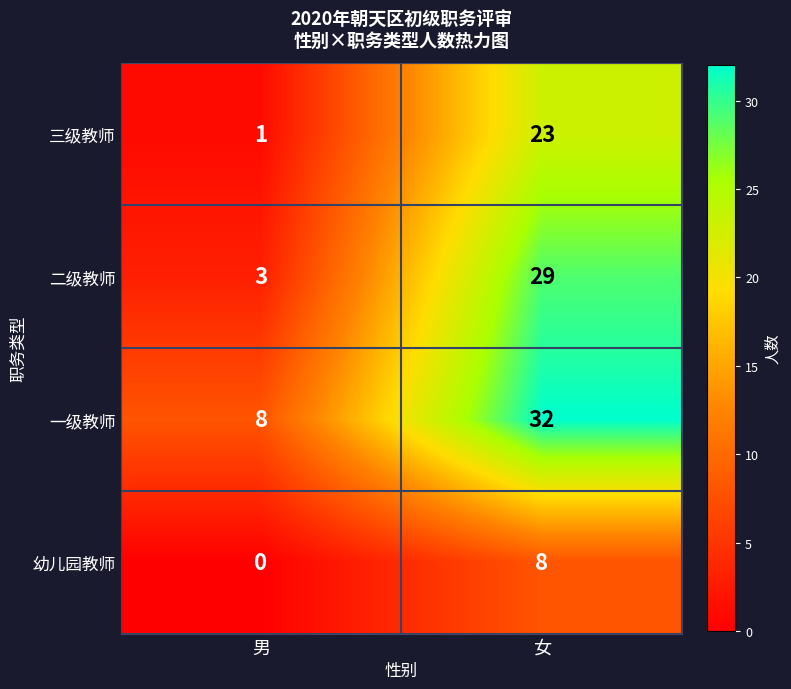

Is the value of 二级教师 at 女 greater than the value of 一级教师 at 男?

Yes